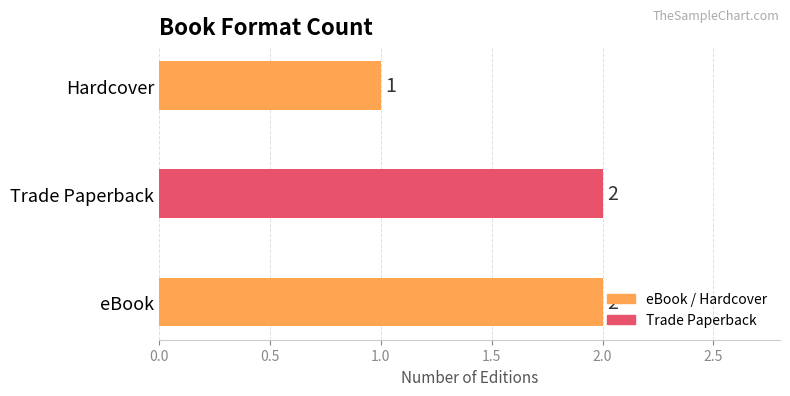

Approximately how many times larger is the value at Hardcover compared to eBook?

0.5